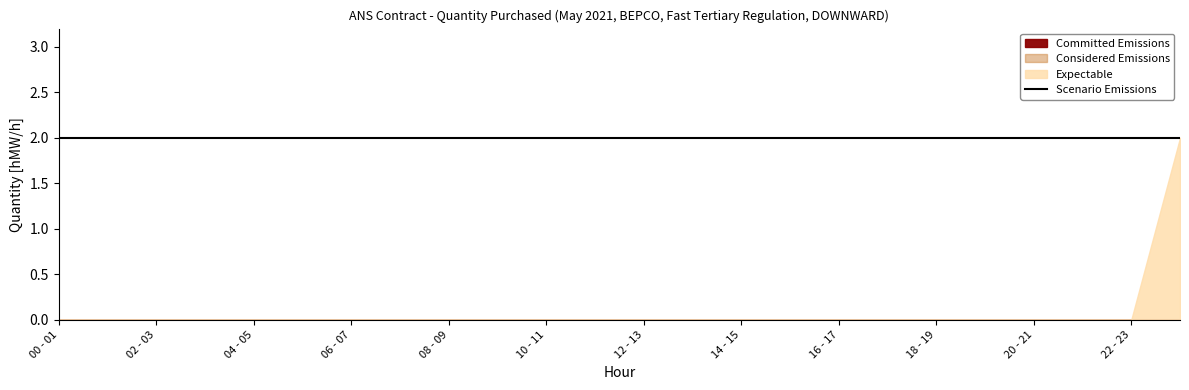

Reading left to right, transcribe all the data shown in this chart.

Committed Emissions: 0	0	0	0	0	0	0	0	0	0	0	0	0	0	0	0	0	0	0	0	0	0	0	0
Considered Emissions: 0	0	0	0	0	0	0	0	0	0	0	0	0	0	0	0	0	0	0	0	0	0	0	0
Expectable: 0	0	0	0	0	0	0	0	0	0	0	0	0	0	0	0	0	0	0	0	0	0	0	2
Scenario Emissions: 2	2	2	2	2	2	2	2	2	2	2	2	2	2	2	2	2	2	2	2	2	2	2	2